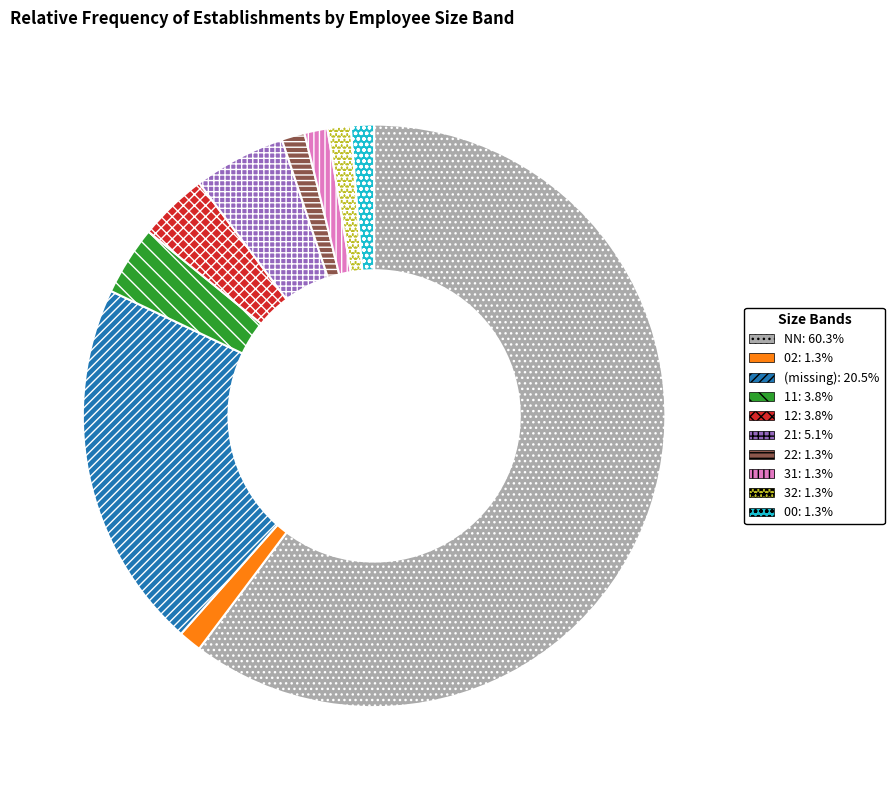

To the nearest percent, what is the average slice percentage?

10%